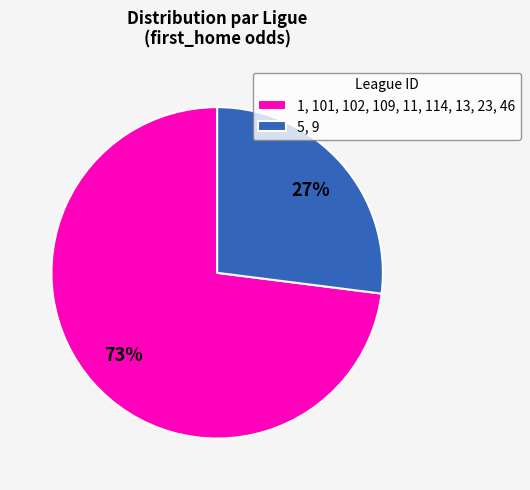

Which category has the smallest portion of the pie?

5, 9